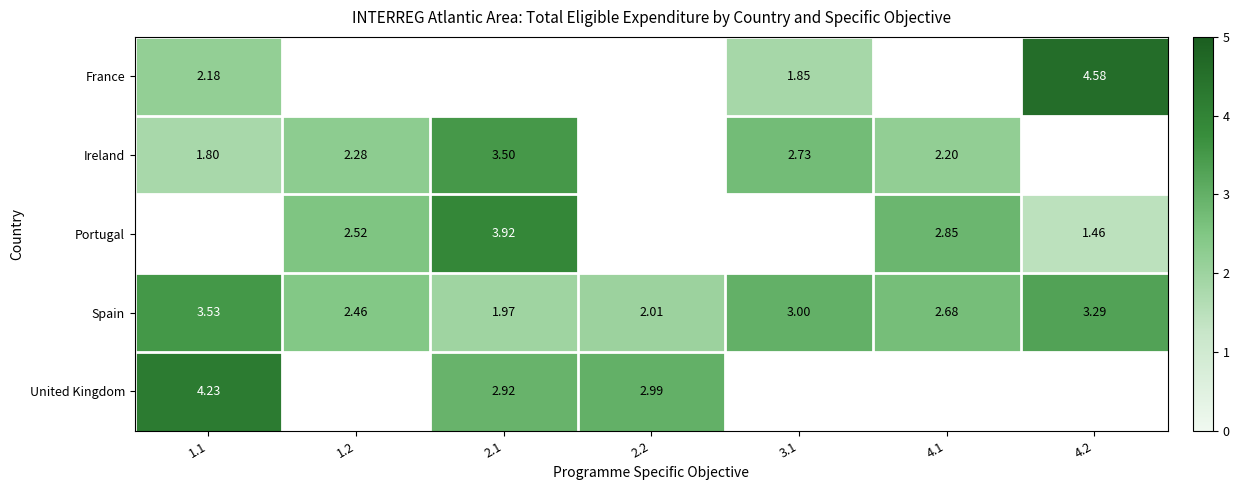

At how many categories does at least one series exceed 3?

3